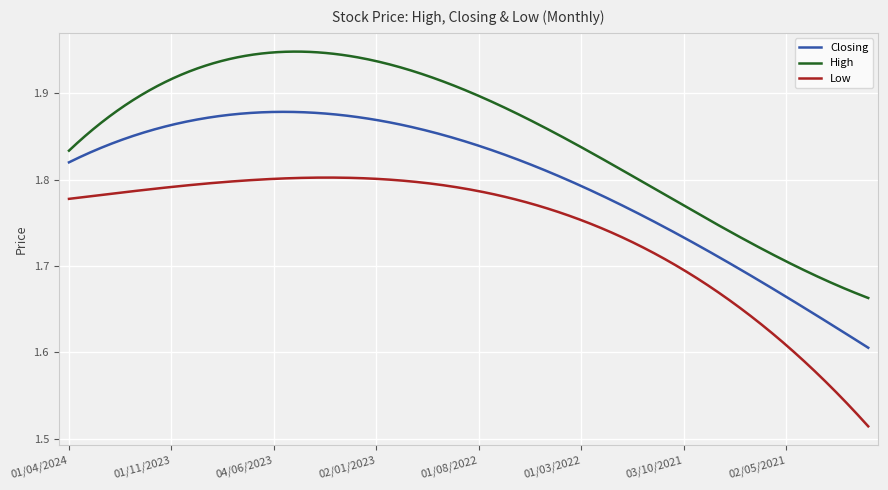

True or false: High and Low cross at least once.

False